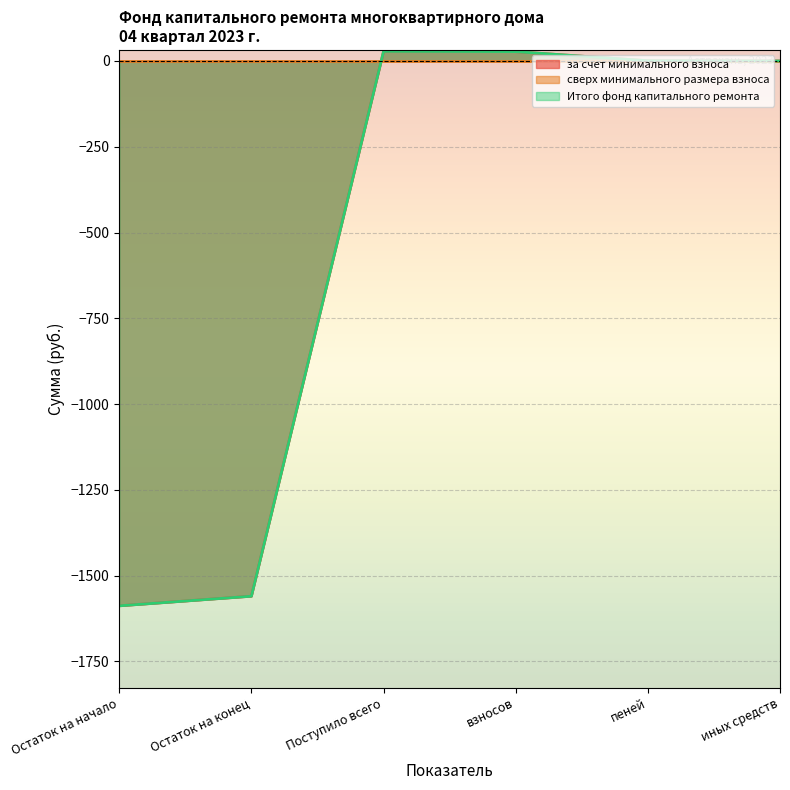

Which series has the largest total across all categories?

за счет минимального взноса